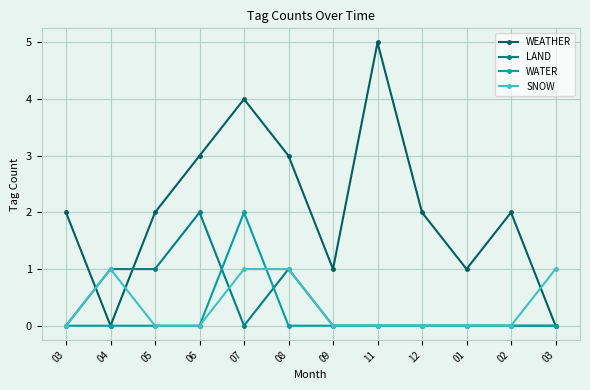

How many SNOW values are between 0 and 1?

12